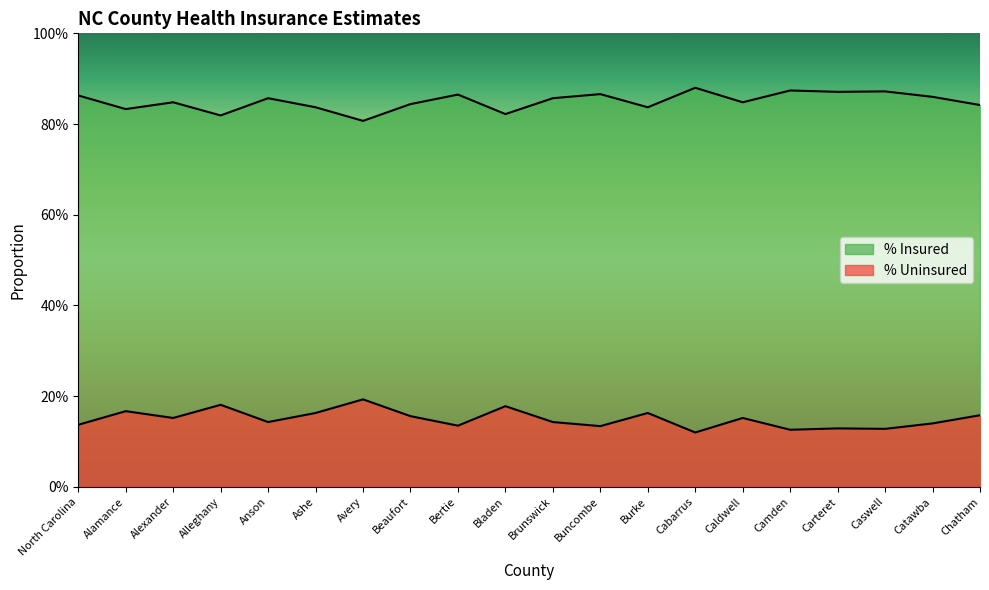

What are all the series names shown in the legend?

% Insured, % Uninsured